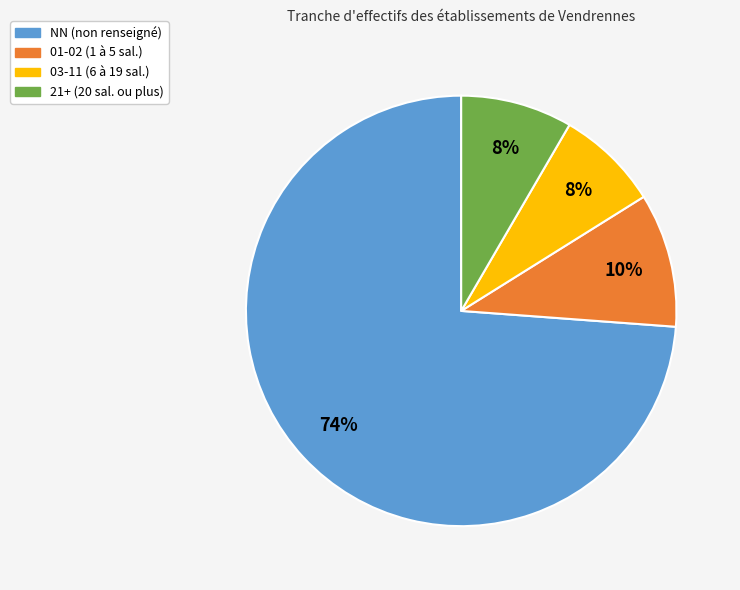

Count the number of slices in the pie.

4